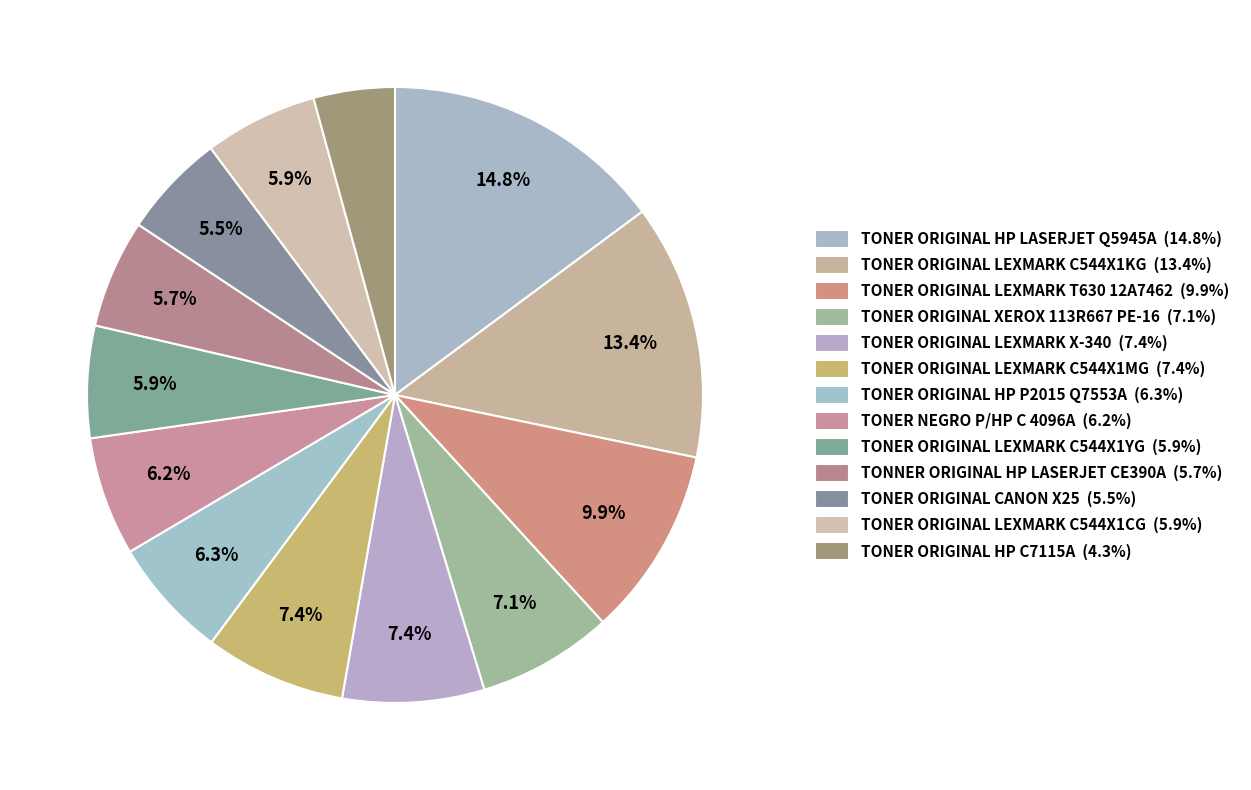

The TONNER ORIGINAL HP LASERJET CE390A slice represents 6% of the pie. True or false?

True